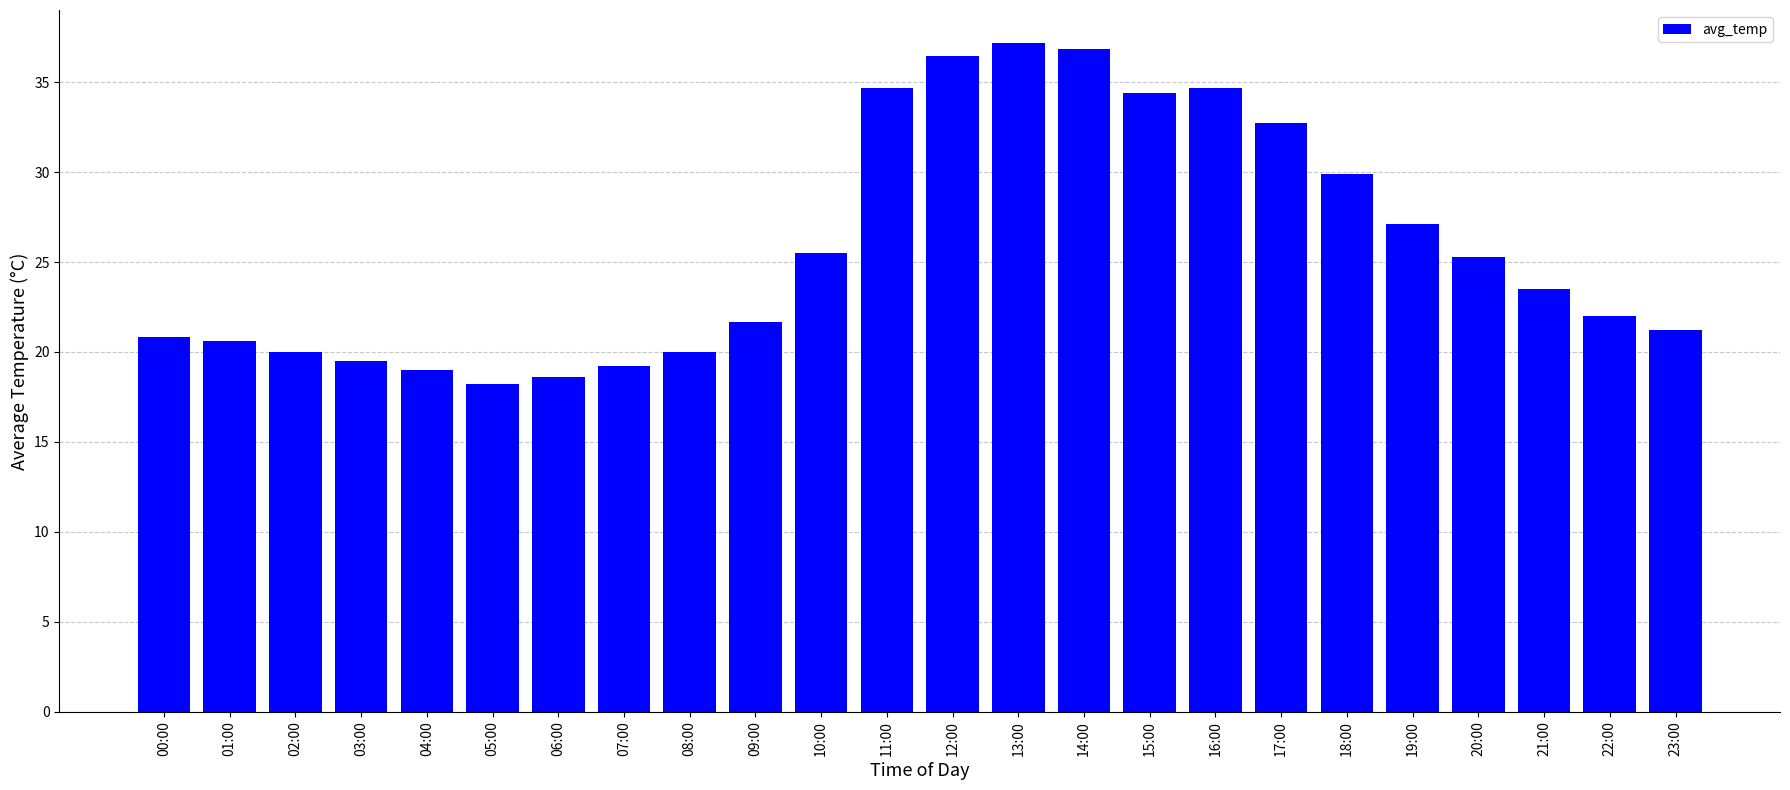

Are the bars horizontal?

No